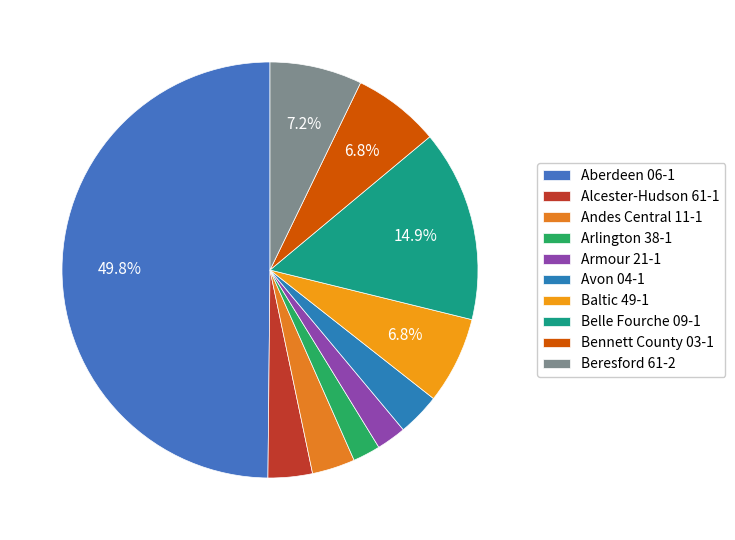

What percentage is NOT represented by Avon 04-1?

96.7%